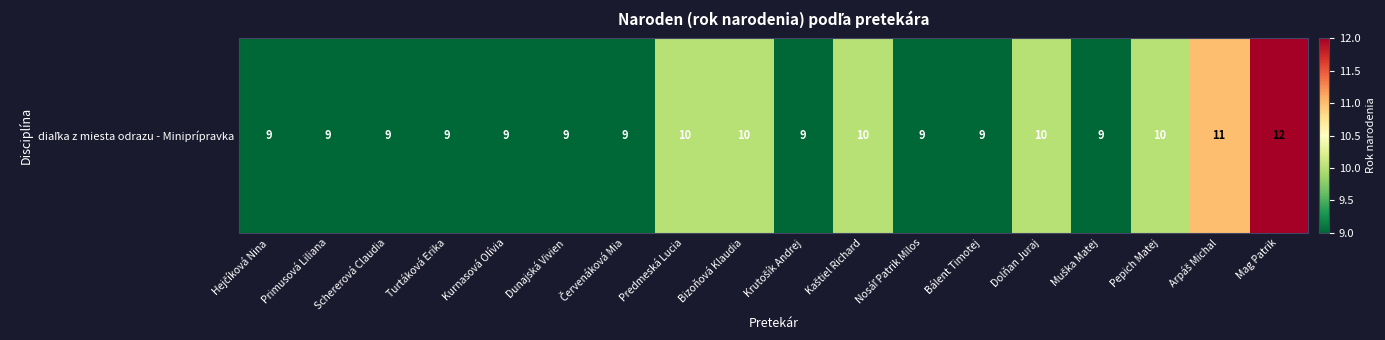

What is the sum of the values at Bálent Timotej and Dunajská Vivien?

18